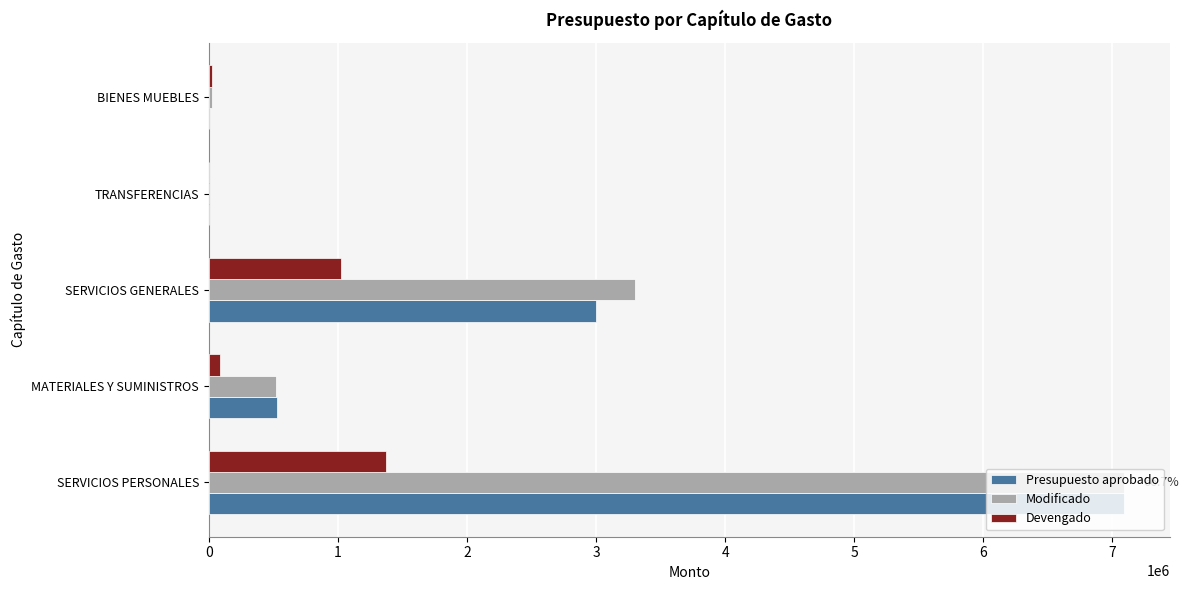

Is the value of Modificado at SERVICIOS GENERALES greater than the value of Devengado at SERVICIOS GENERALES?

Yes